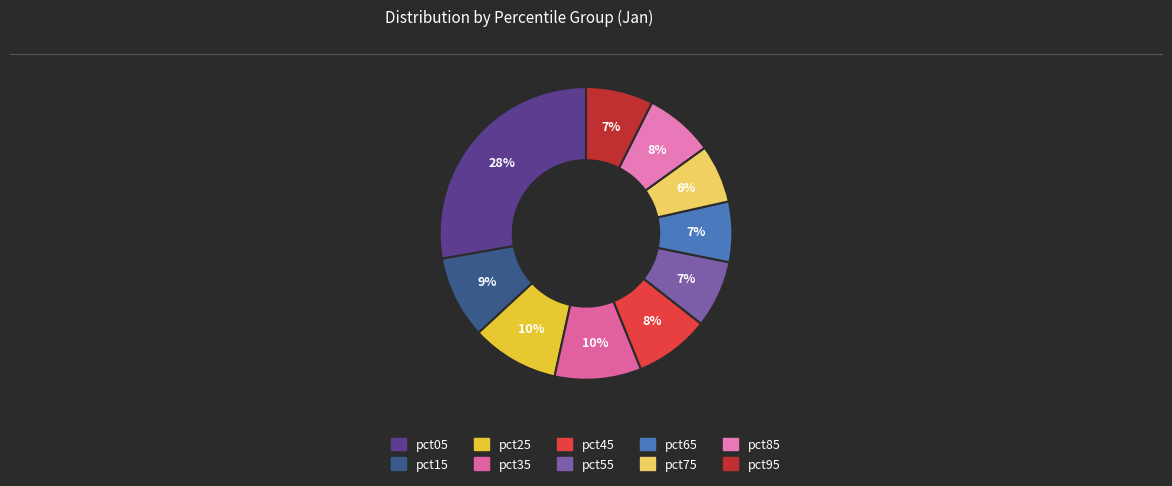

To the nearest percent, what is the combined percentage of pct55 and pct25?

17%